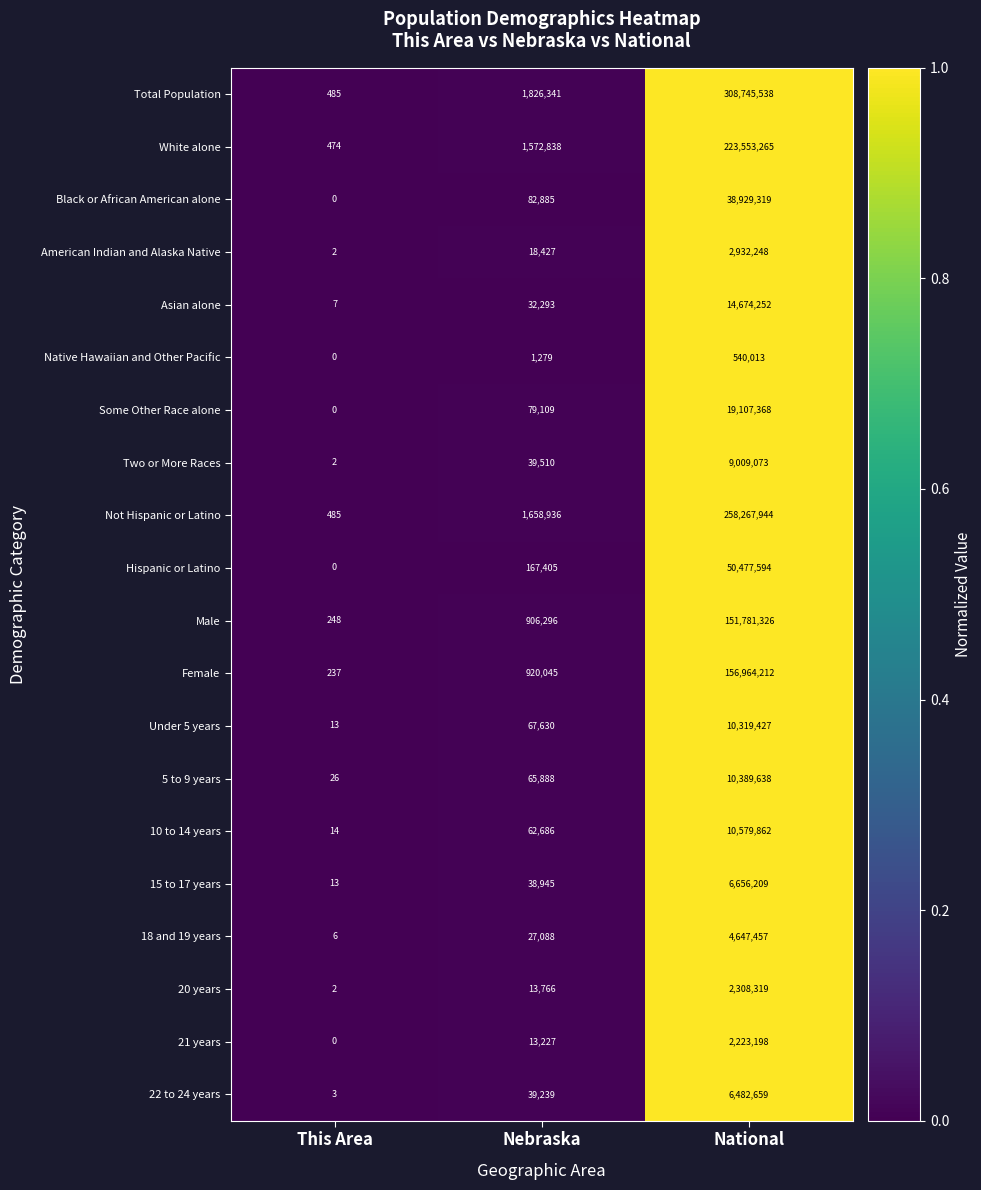

Which series has the largest total across all categories?

Total Population